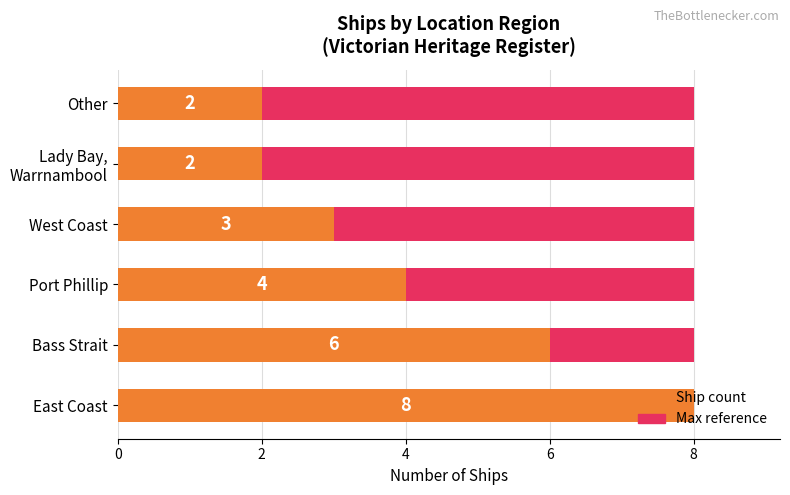

Which series has the largest total across all categories?

Ship count